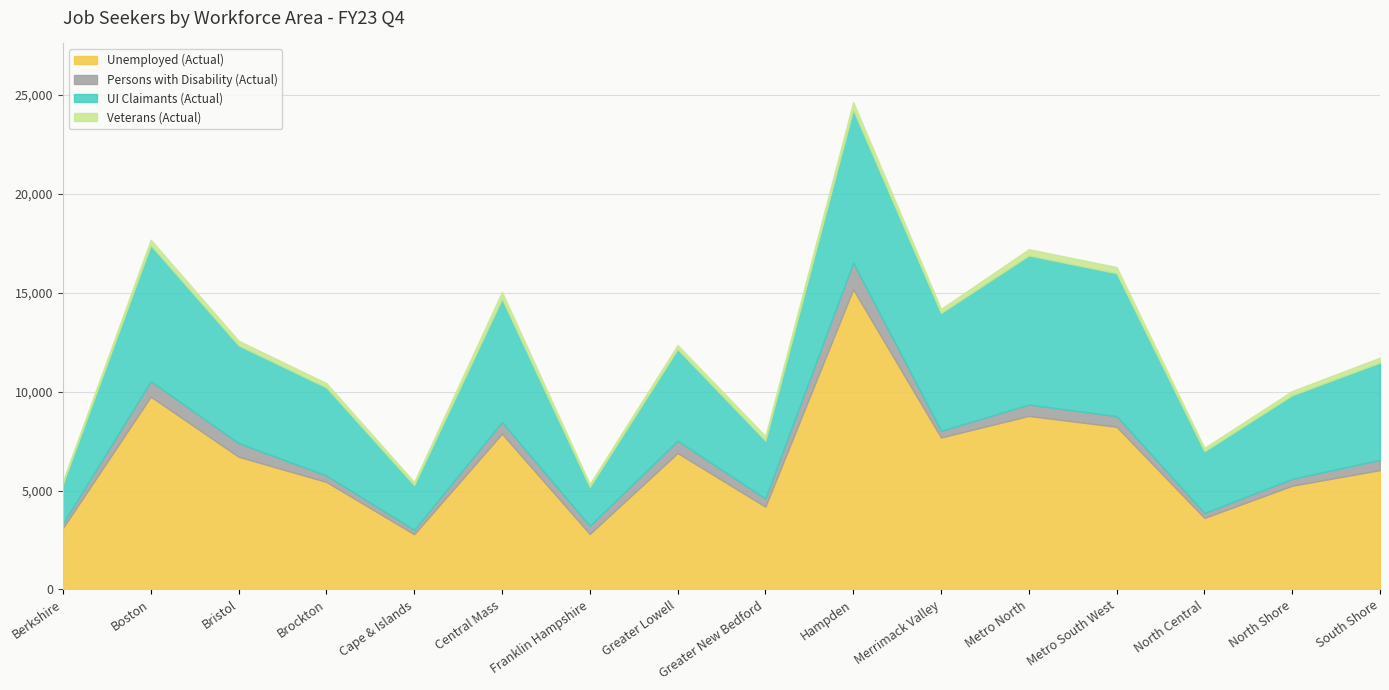

What is the value of the UI Claimants (Actual) point at the 2nd from the left?

6877